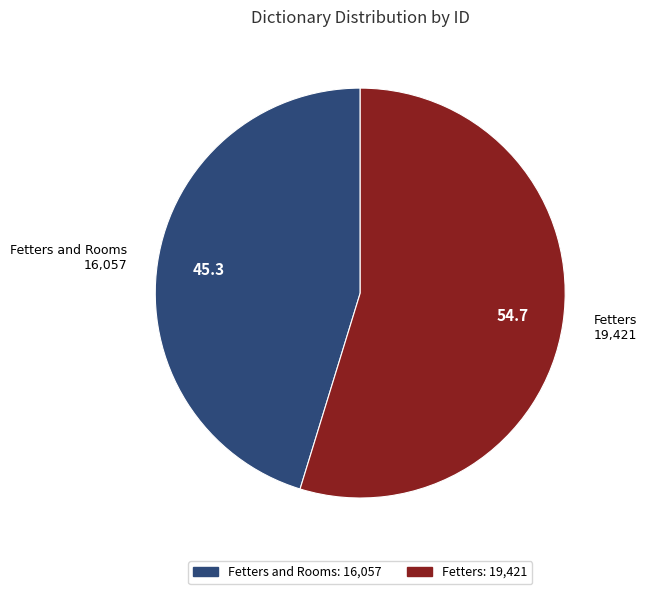

Approximately how many times larger is the value at Fetters compared to Fetters and Rooms?

1.2